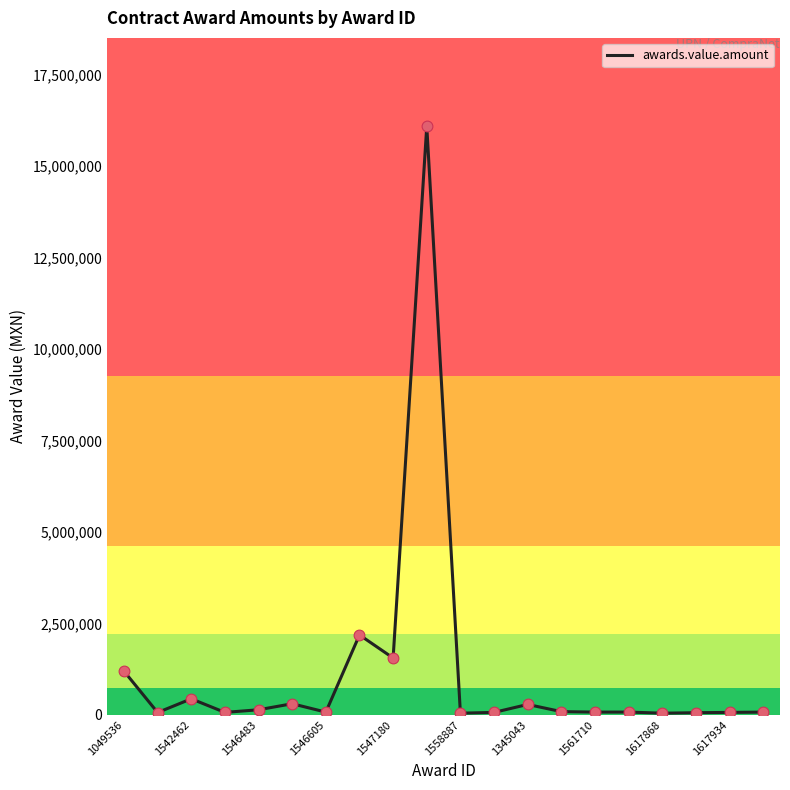

What is the greatest value displayed?

16095341.0